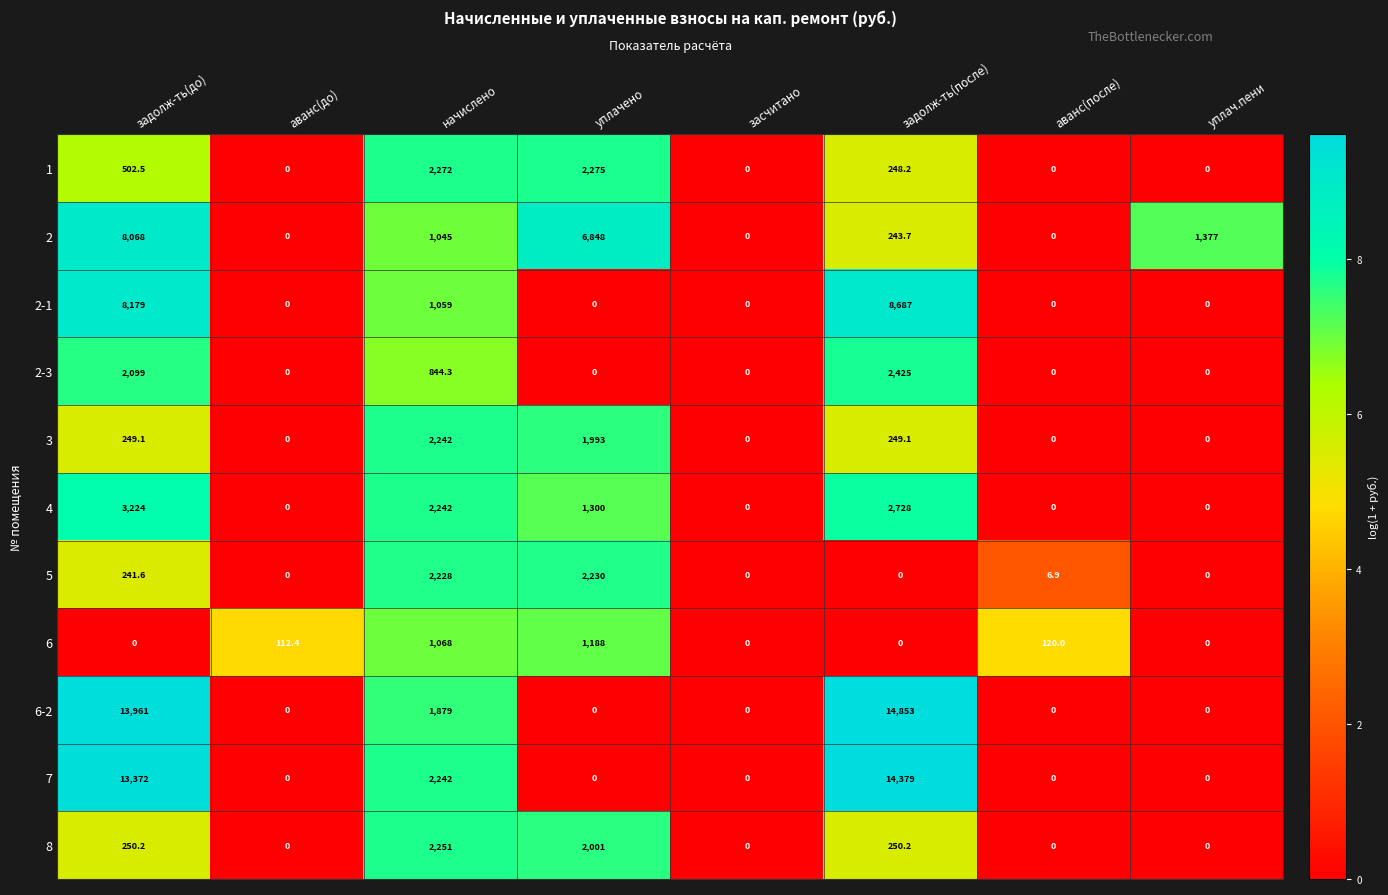

Read the 3 value at начислено.

2242.0